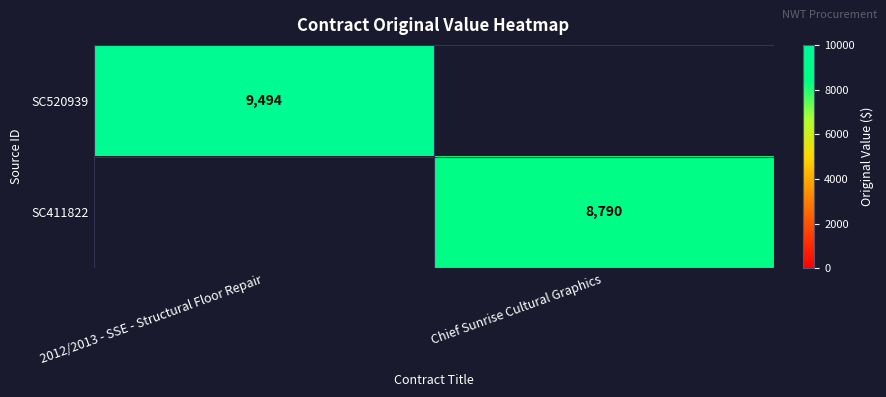

What is the smallest value displayed?

8790.0